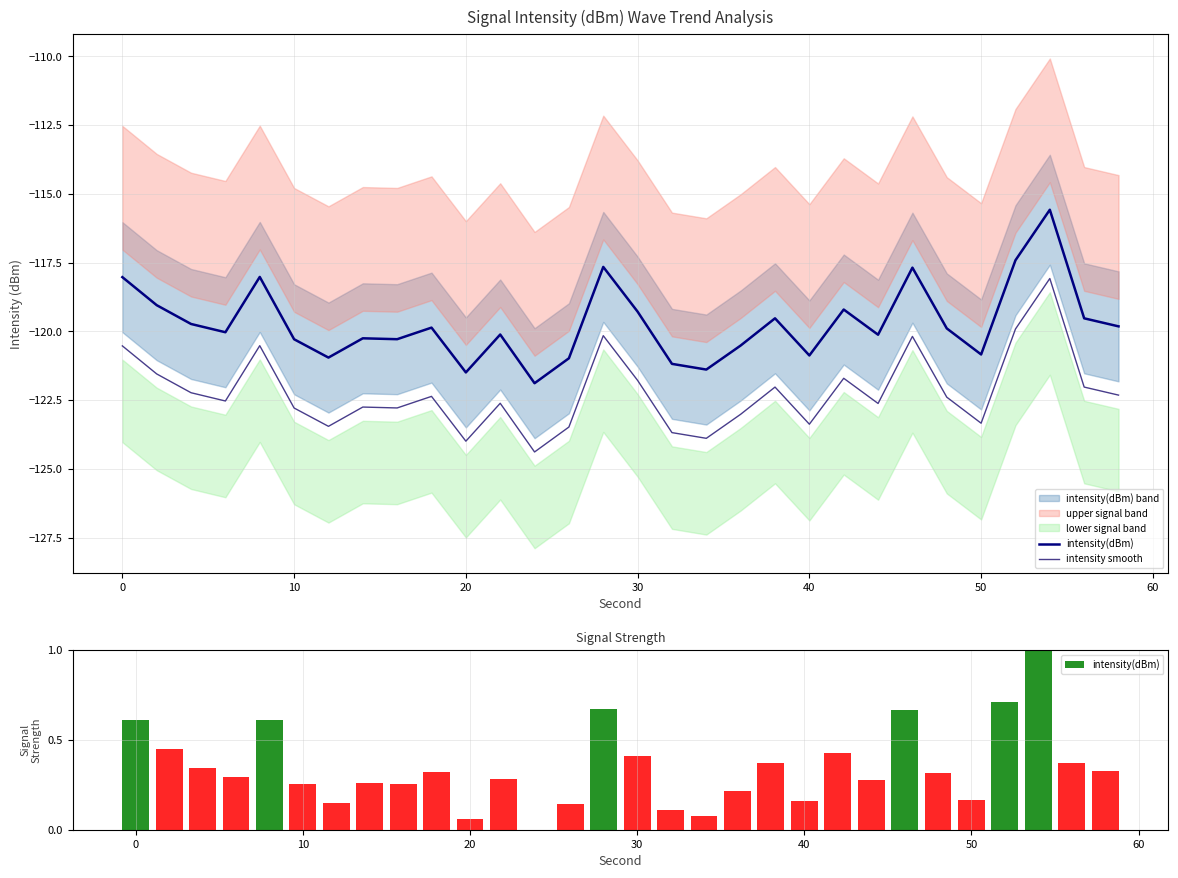

Reading right to left, list all the values displayed in this chart.

intensity(dBm): 0.3	0.4	1.0	0.7	0.2	0.3	0.7	0.3	0.4	0.2	0.4	0.2	0.1	0.1	0.4	0.7	0.1	0.0	0.3	0.1	0.3	0.3	0.3	0.1	0.3	0.6	0.3	0.3	0.4	0.6
intensity smooth: -122.3	-122.0	-118.1	-119.9	-123.3	-122.4	-120.2	-122.6	-121.7	-123.4	-122.0	-123.0	-123.9	-123.7	-121.8	-120.2	-123.5	-124.4	-122.6	-124.0	-122.4	-122.8	-122.8	-123.5	-122.8	-120.5	-122.5	-122.2	-121.5	-120.5